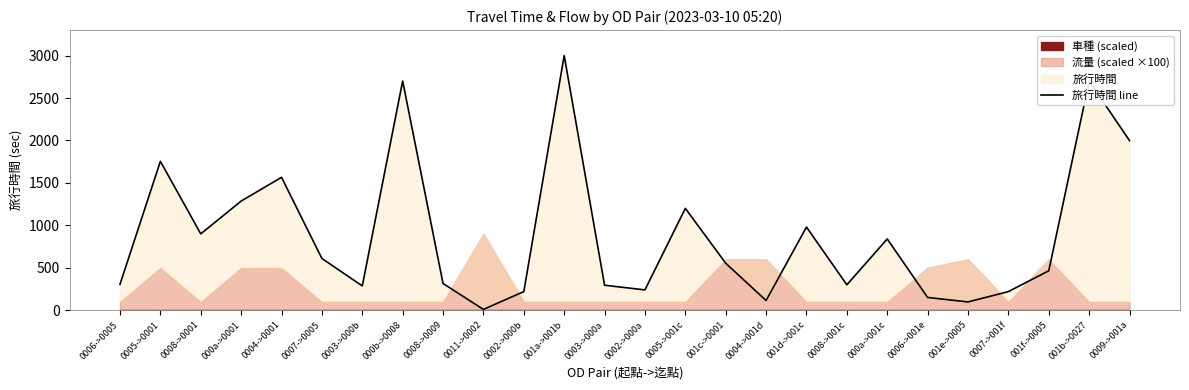

How many lines are shown in the chart?

1